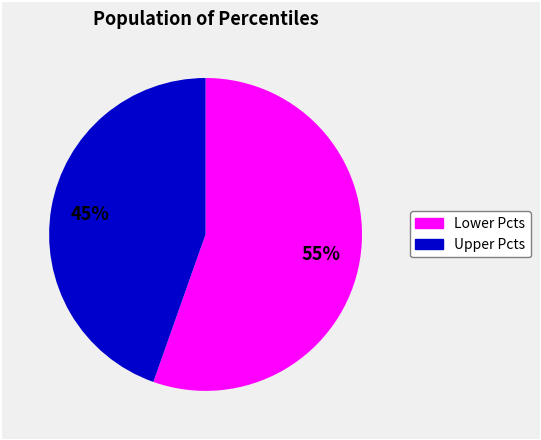

Is there a majority slice in this chart?

Yes